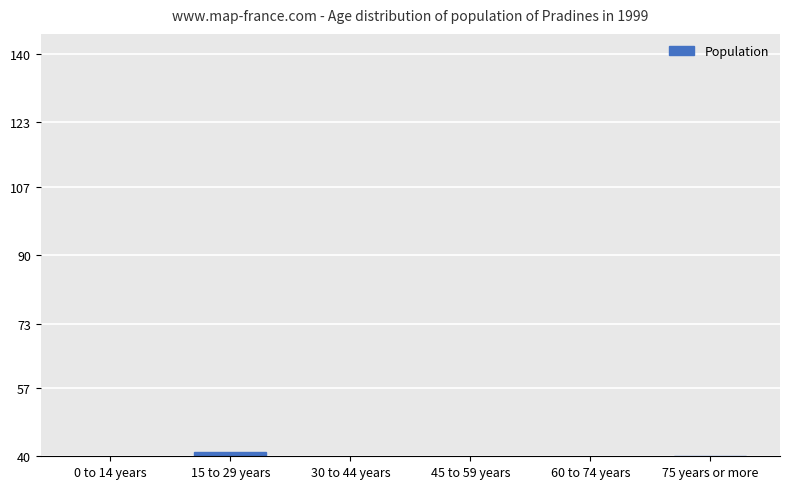

How many bars are there in total?

6